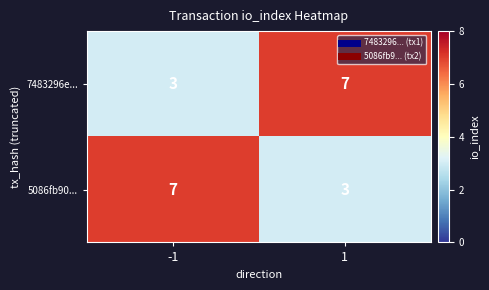

What value does the 5086fb90... series have at -1?

7